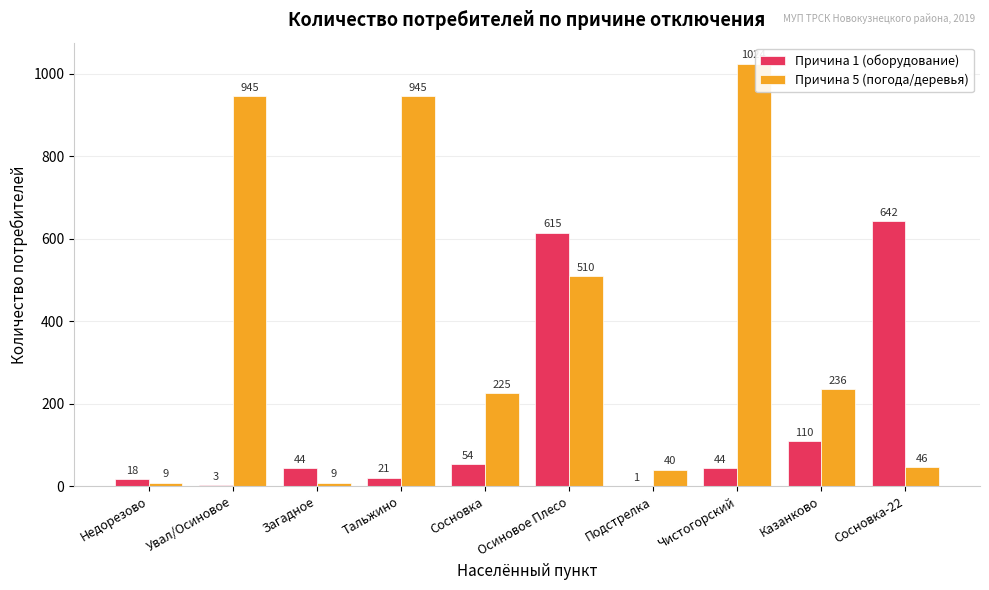

The Причина 5 (погода/деревья) series shows 1554 at Тальжино. True or false?

False